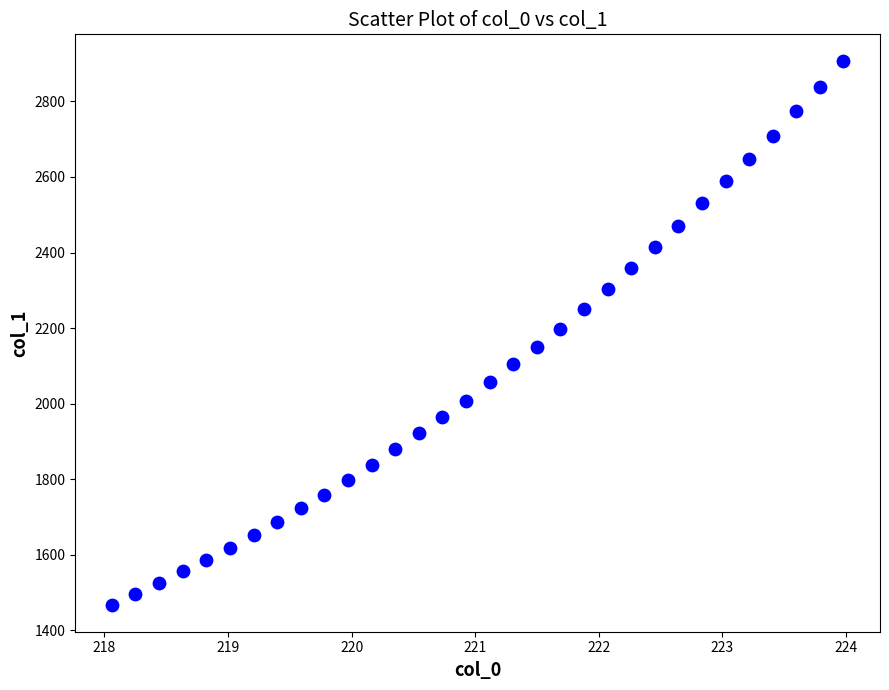

What is the range of Y values (max minus min)?

1437.1